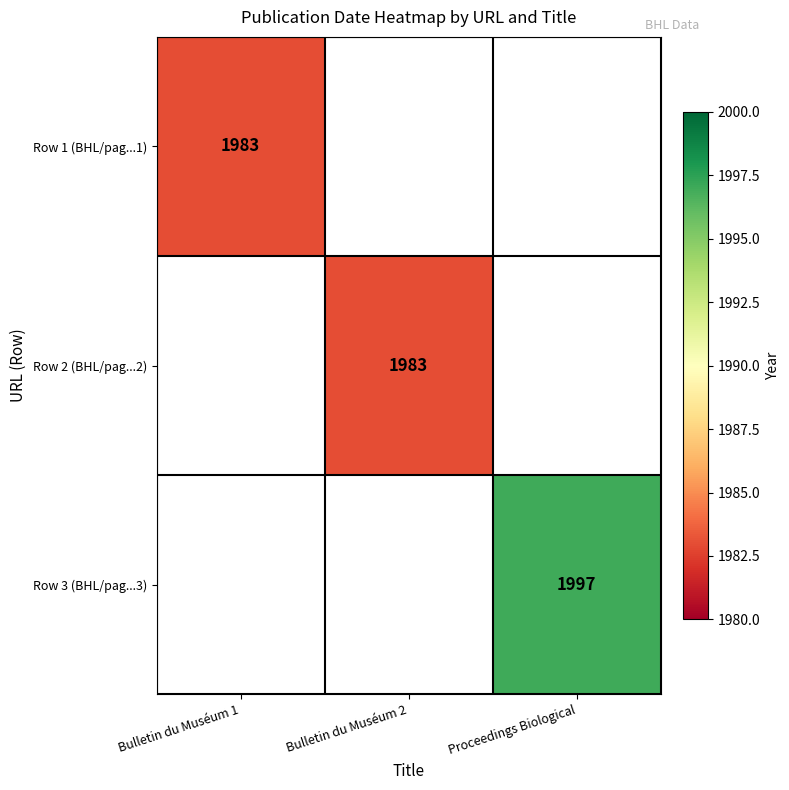

Is it true that Row 2 (BHL/pag...2) equals 1983 at Bulletin du Muséum 2?

True